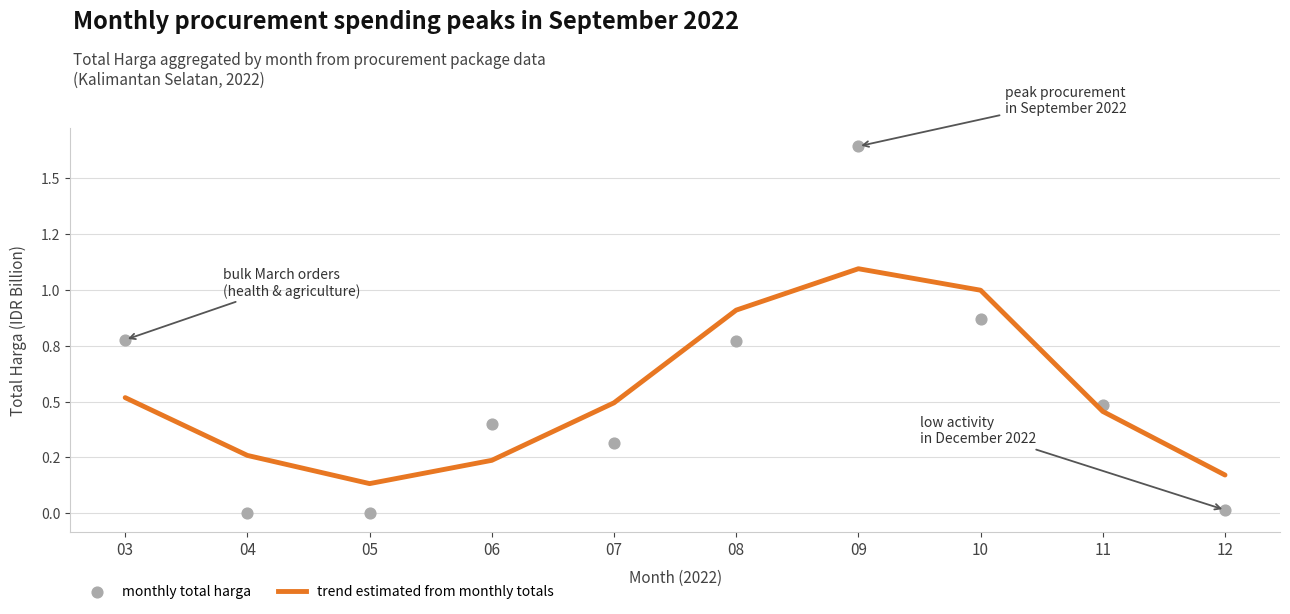

Is the value of trend estimated from monthly totals at 09 greater than the value of monthly total harga at 09?

No